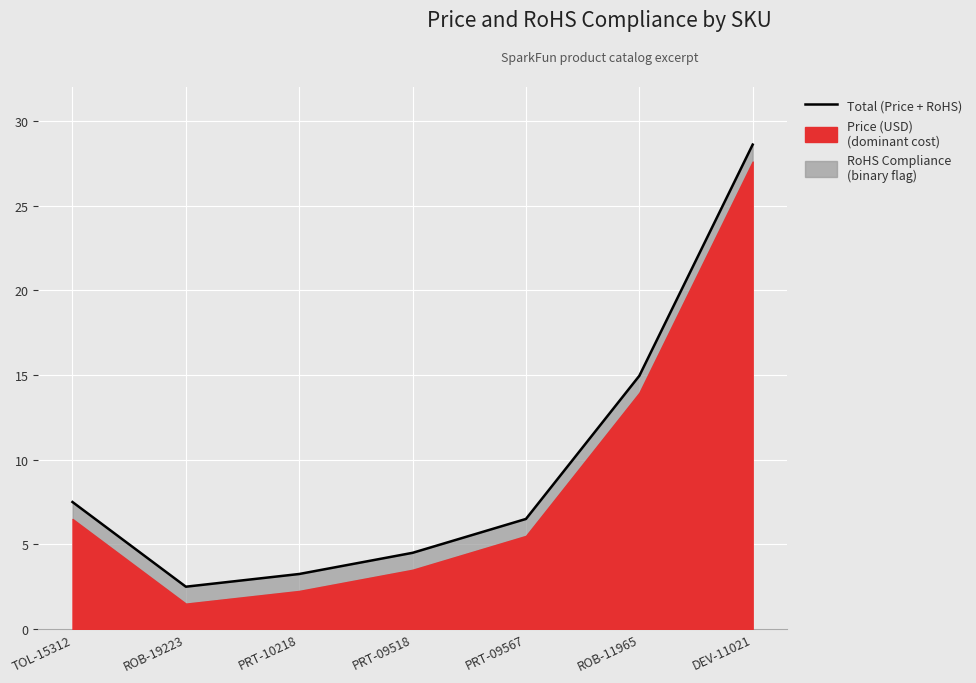

What is the greatest value displayed?

28.6